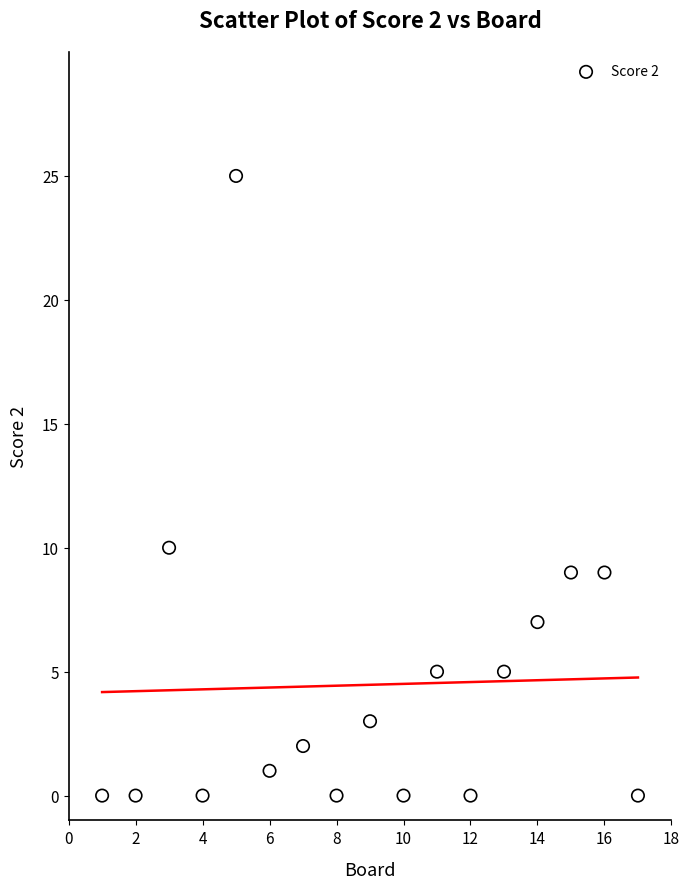

What Y value in the scatter plot is closest to 12?

10